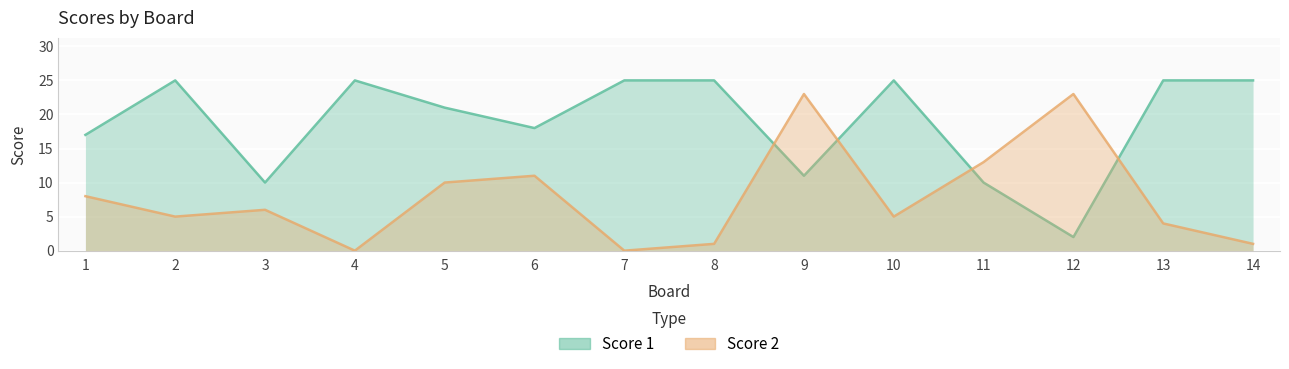

How many interior local peaks does the Score 2 series have?

4